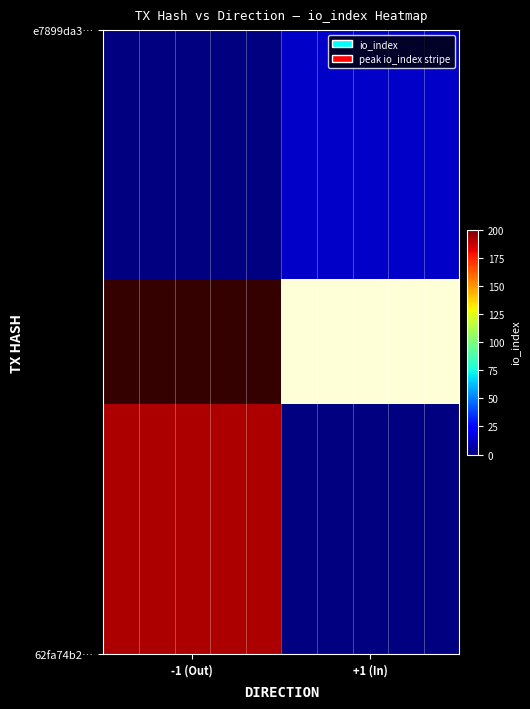

The value of e7899da3… at +1 (In) is 13.0. True or false?

True